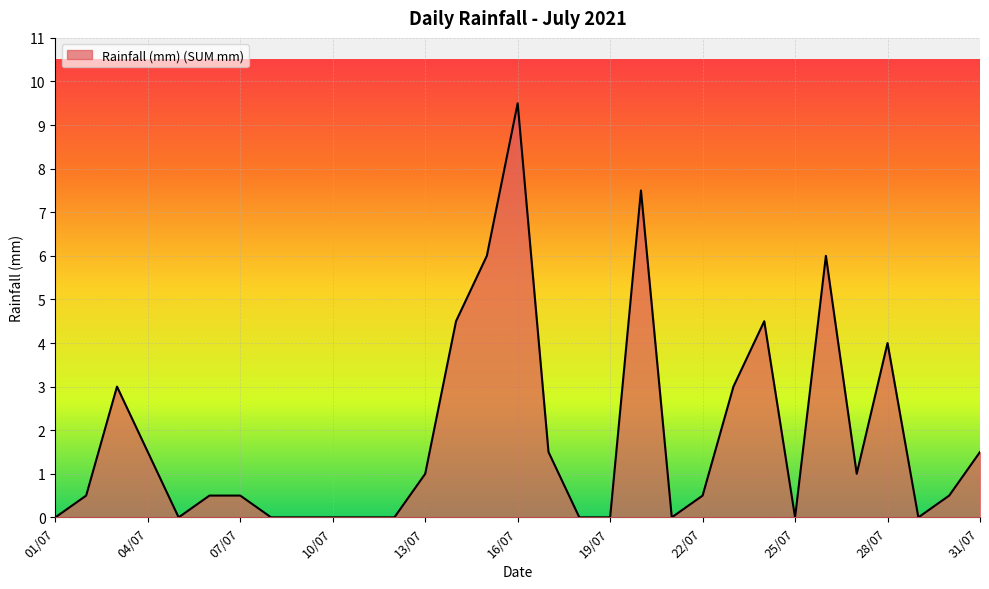

Count the number of categories in the chart.

31